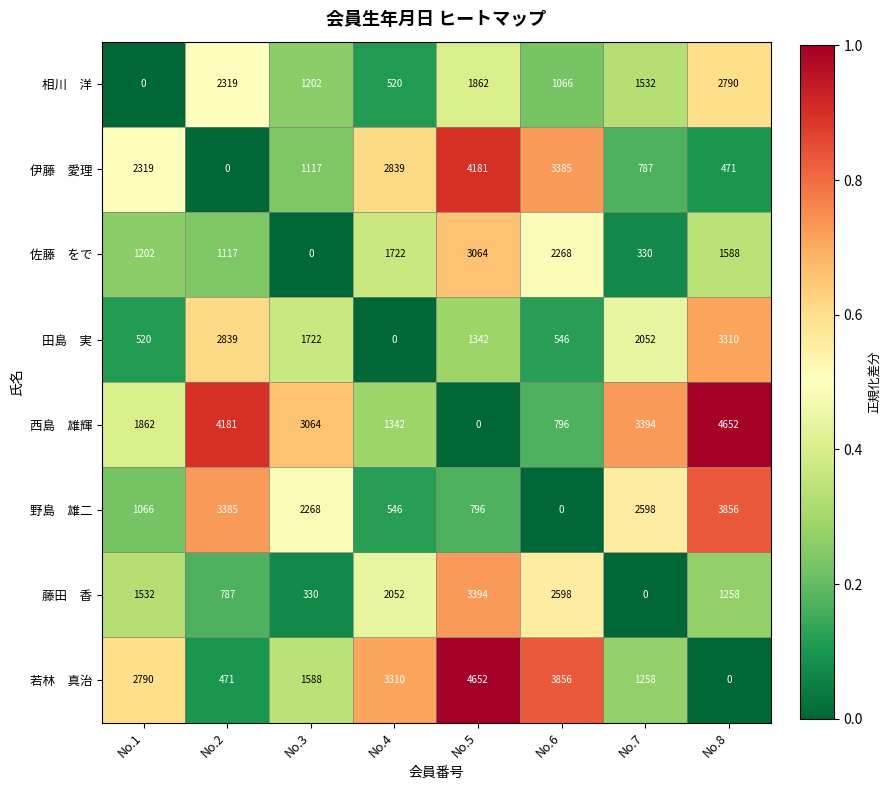

At which category is the sum across all series the highest?

No.5